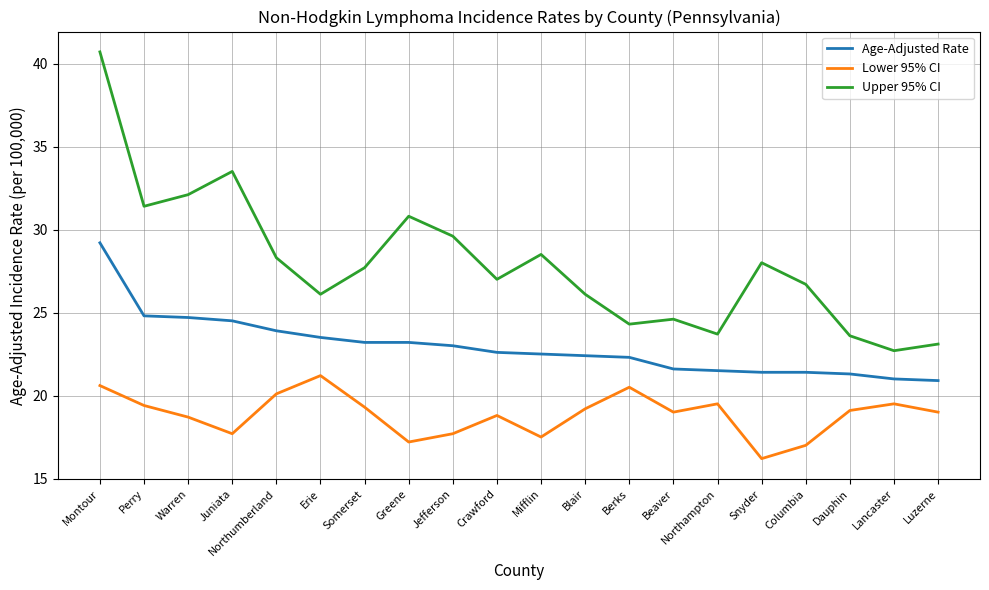

Rank the series at Snyder from lowest to highest value.

Lower 95% CI, Age-Adjusted Rate, Upper 95% CI